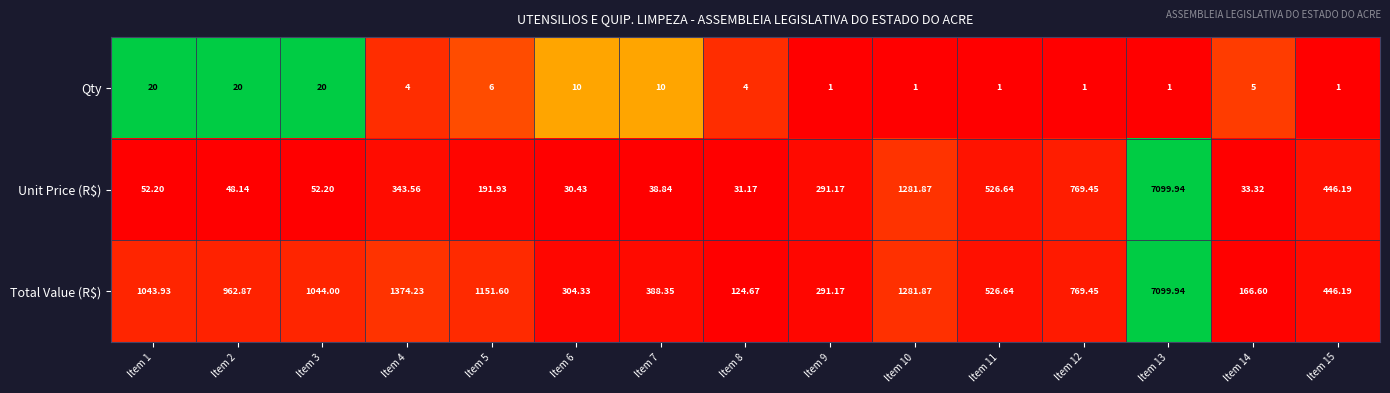

Which series changed the most between Item 6 and Item 10?

Unit Price (R$)